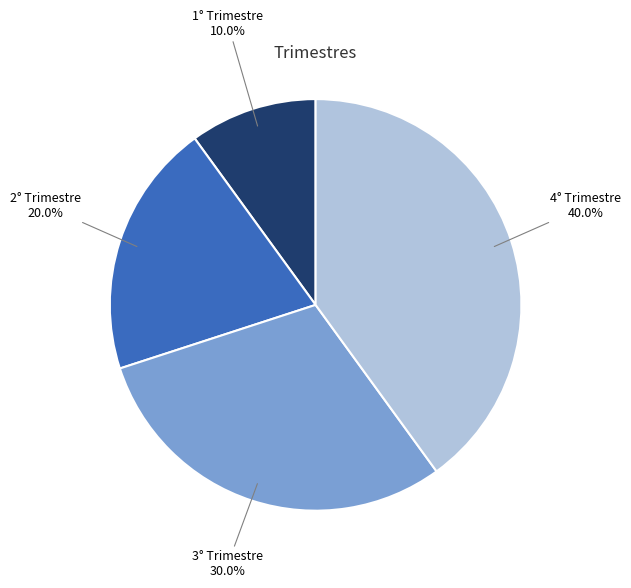

Is there any slice that represents more than half of the pie?

No